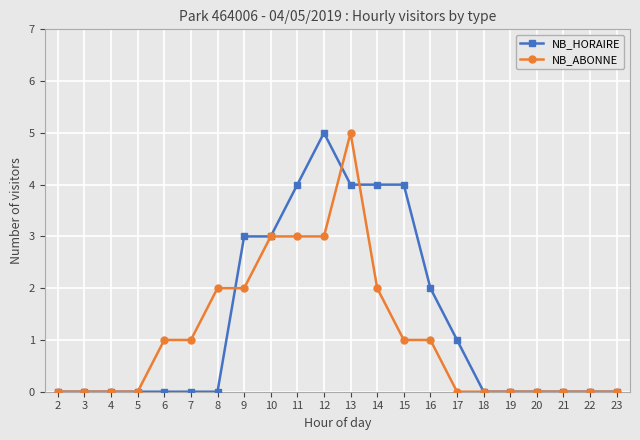

At which category is the sum across all series the highest?

13